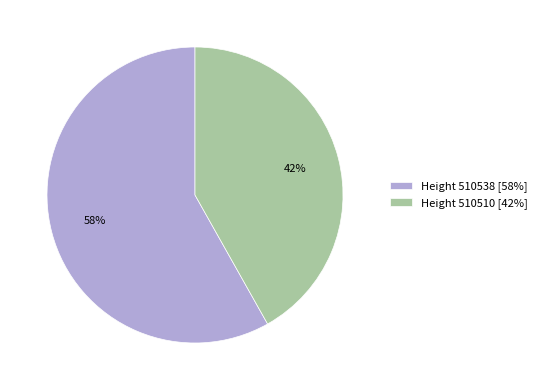

Which has a higher value, Height 510538 [58%] or Height 510510 [42%]?

Height 510538 [58%]